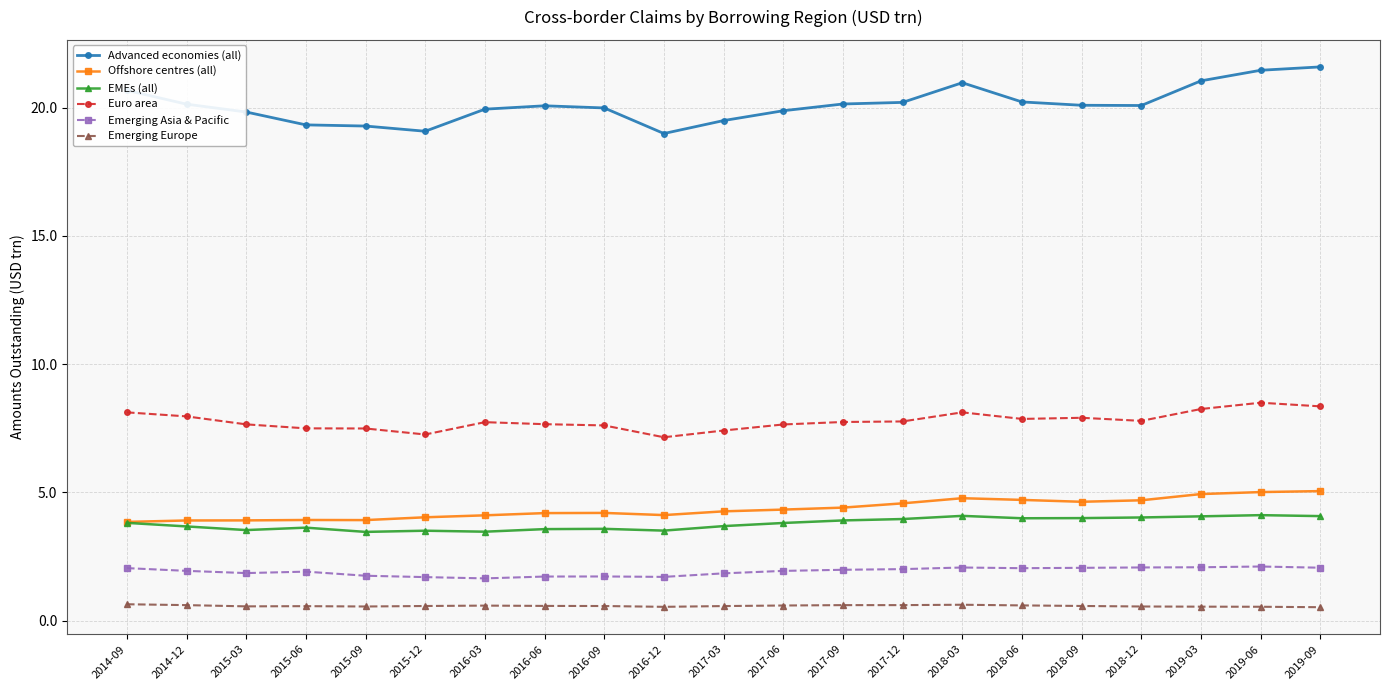

Is the value of Euro area at 2018-03 greater than the value of Emerging Asia & Pacific at 2019-09?

Yes